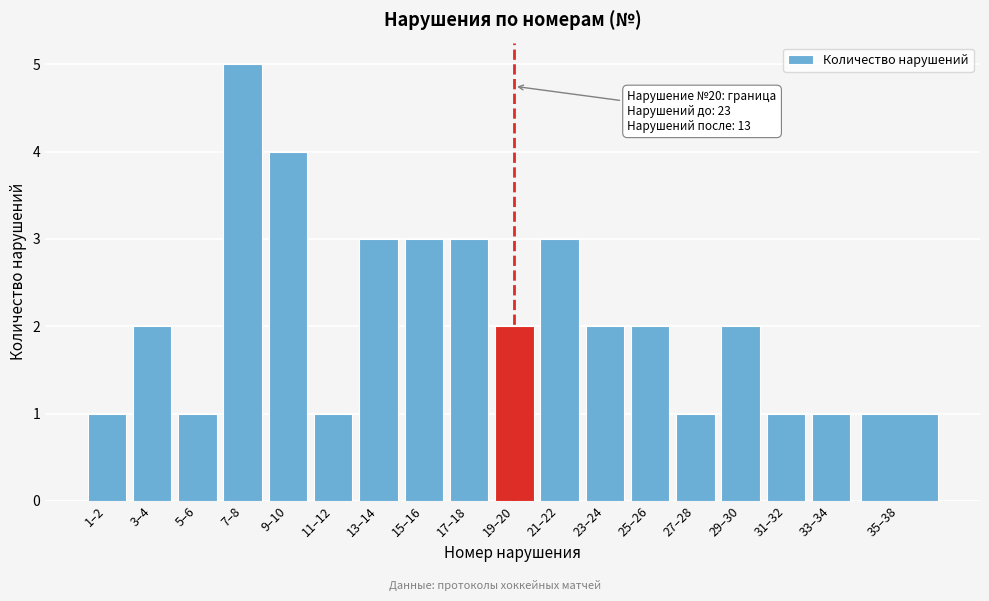

Reading left to right, list all the values displayed in this chart.

1–2=1	3–4=2	5–6=1	7–8=5	9–10=4	11–12=1	13–14=3	15–16=3	17–18=3	19–20=2	21–22=3	23–24=2	25–26=2	27–28=1	29–30=2	31–32=1	33–34=1	35–38=1